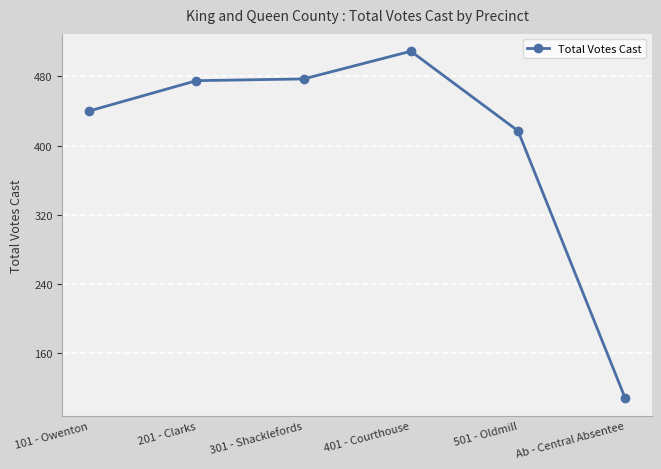

What position from the left is 201 - Clarks?

2